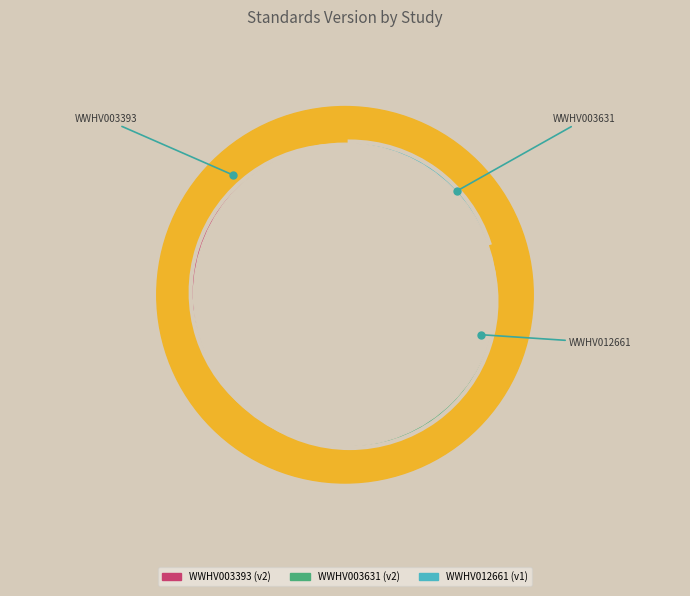

Combined, what portion of the pie is WWHV003393 and WWHV003631?

80.0%